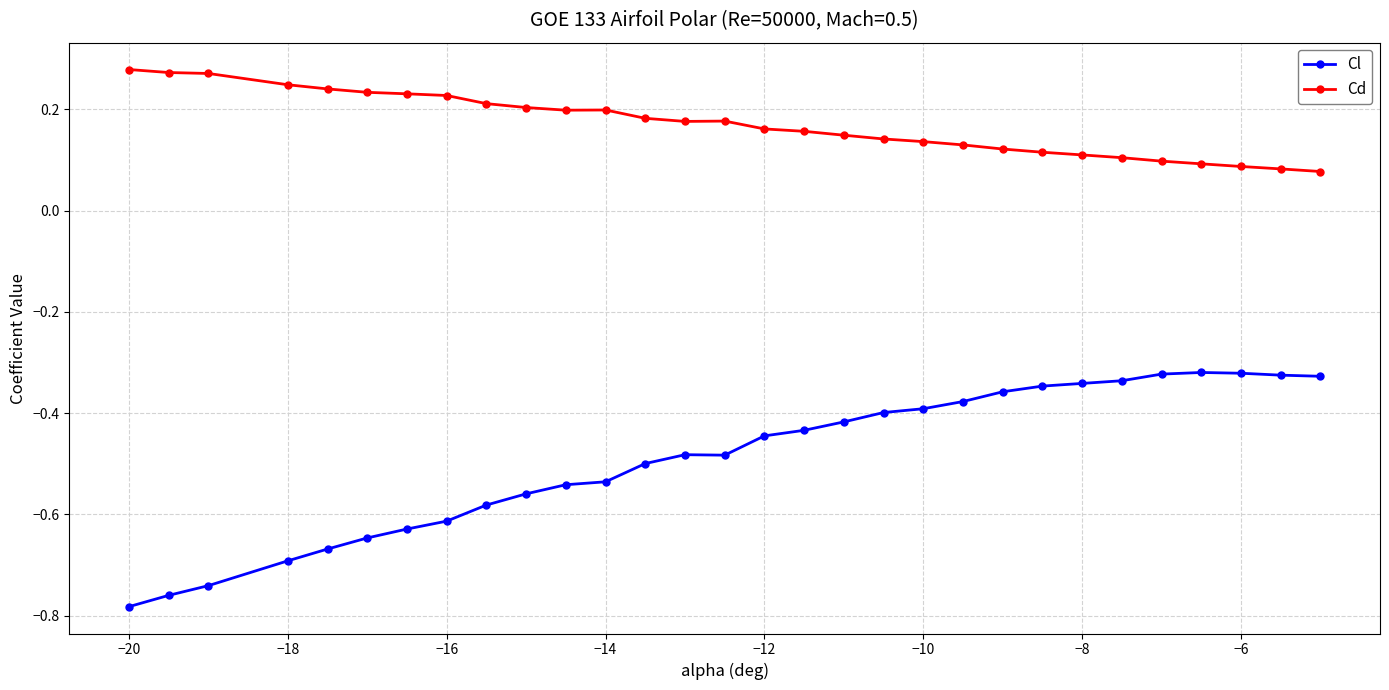

What is the sum of all Cl values?

-14.7